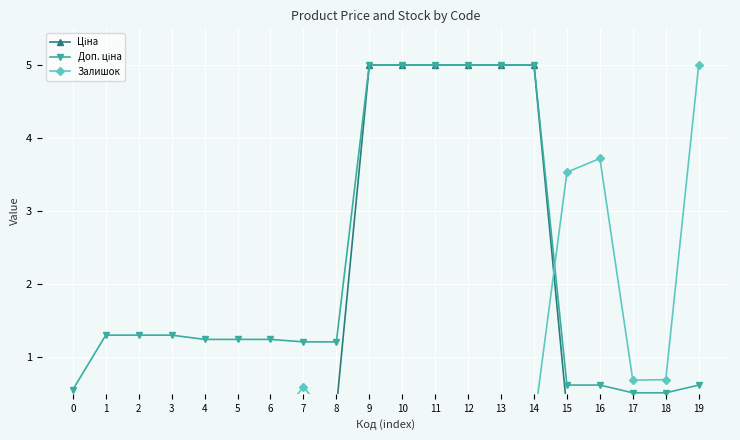

What value does the Ціна series have at 1?

0.2